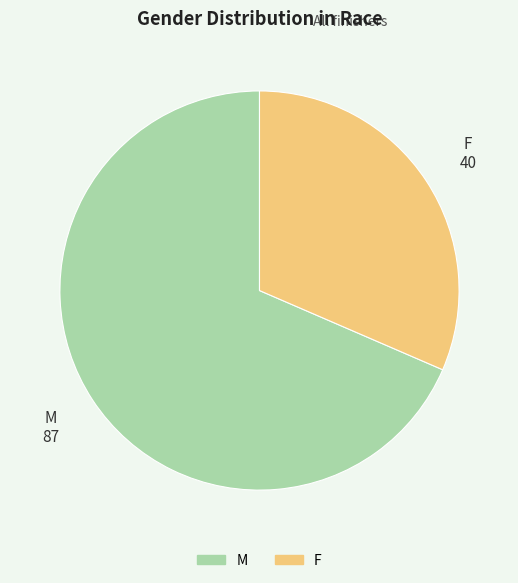

True or false: M accounts for 75% of the total.

False